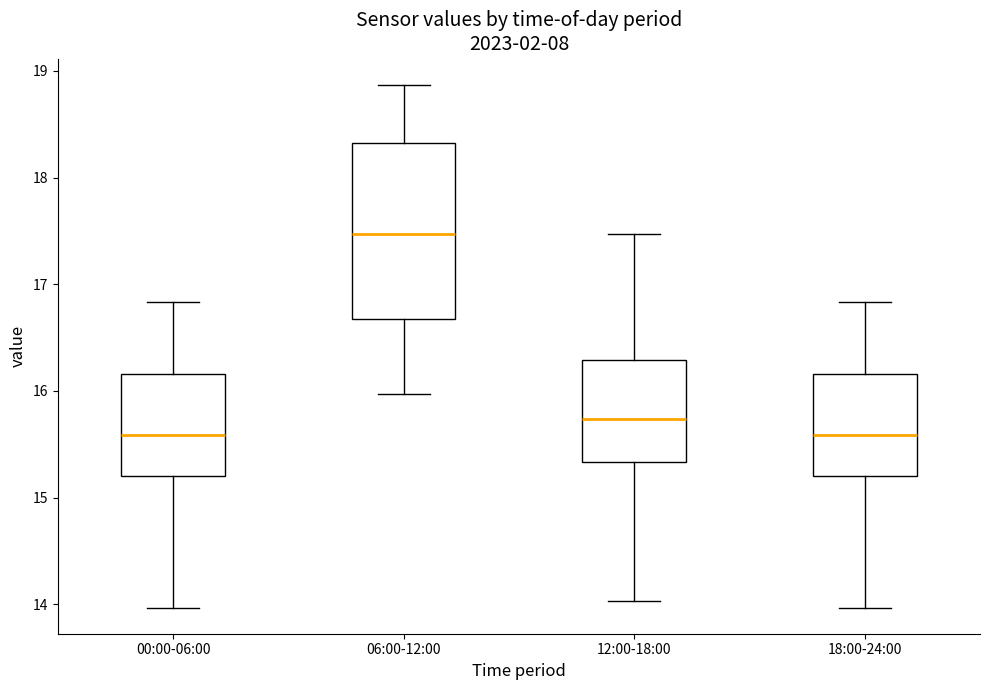

Which box is the tallest, from its lower edge to its upper edge?

06:00-12:00